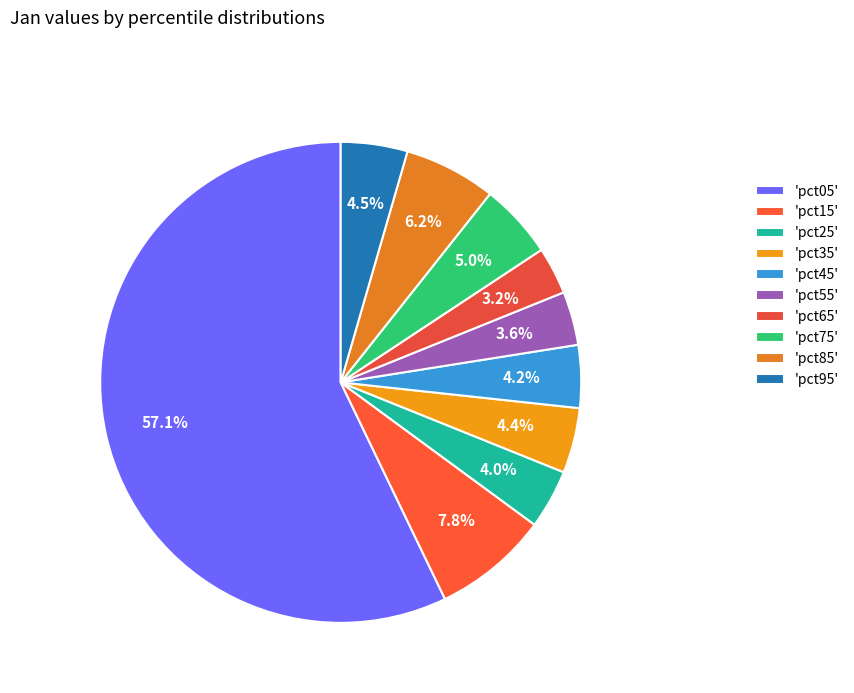

What is the largest slice in the pie chart?

'pct05'